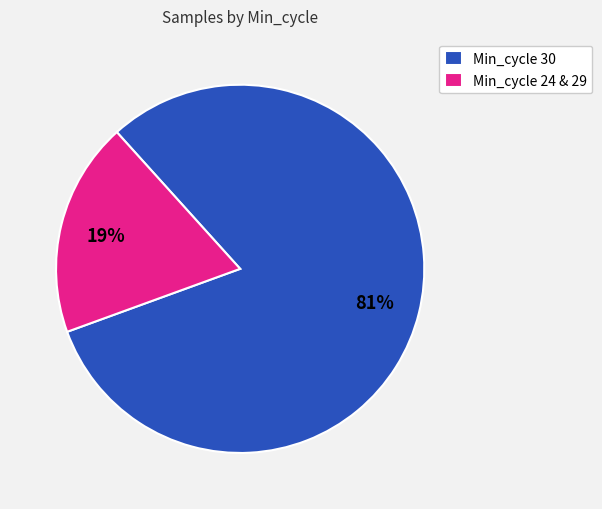

To the nearest percent, what is the average slice percentage?

50%